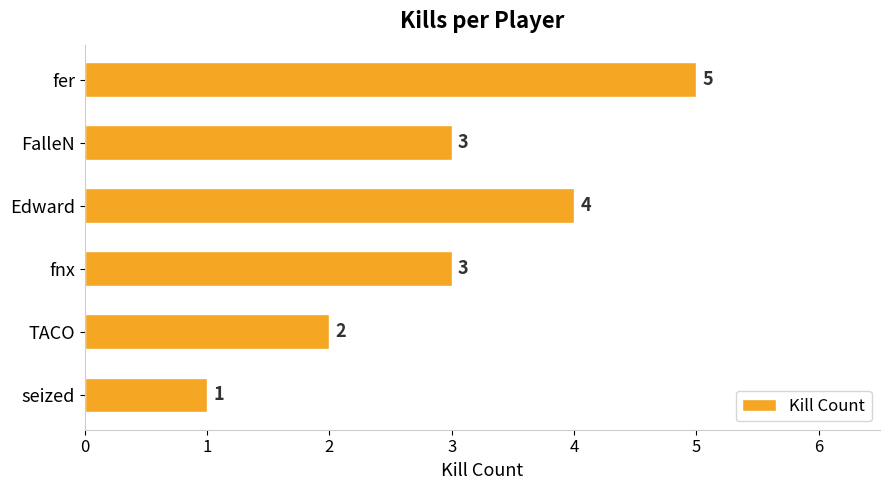

Which category has the highest value across all series?

fer